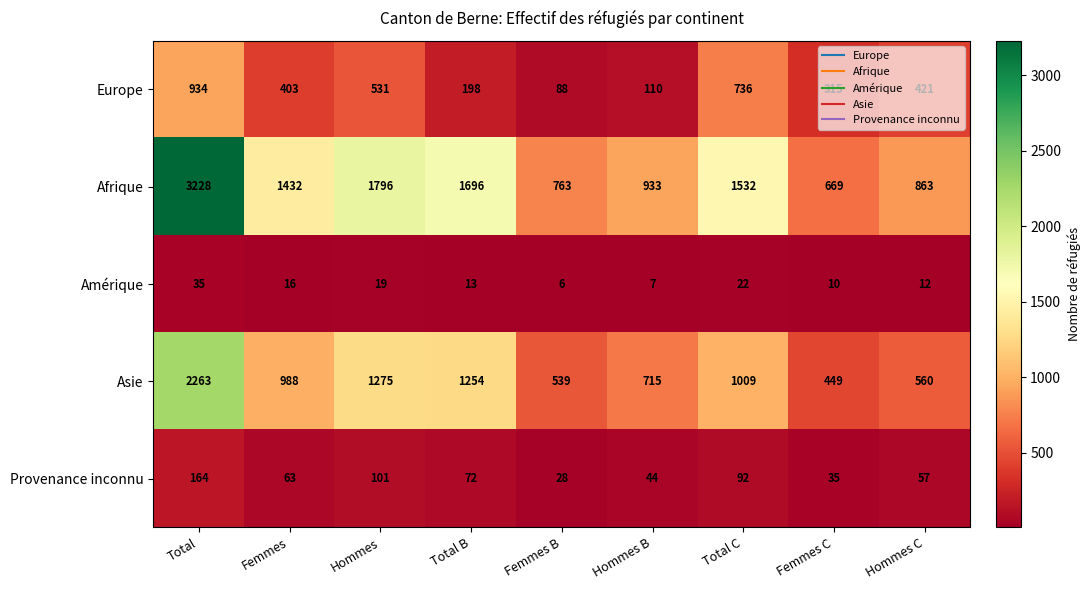

Rank the series at Hommes B from lowest to highest value.

Amérique, Provenance inconnu, Europe, Asie, Afrique